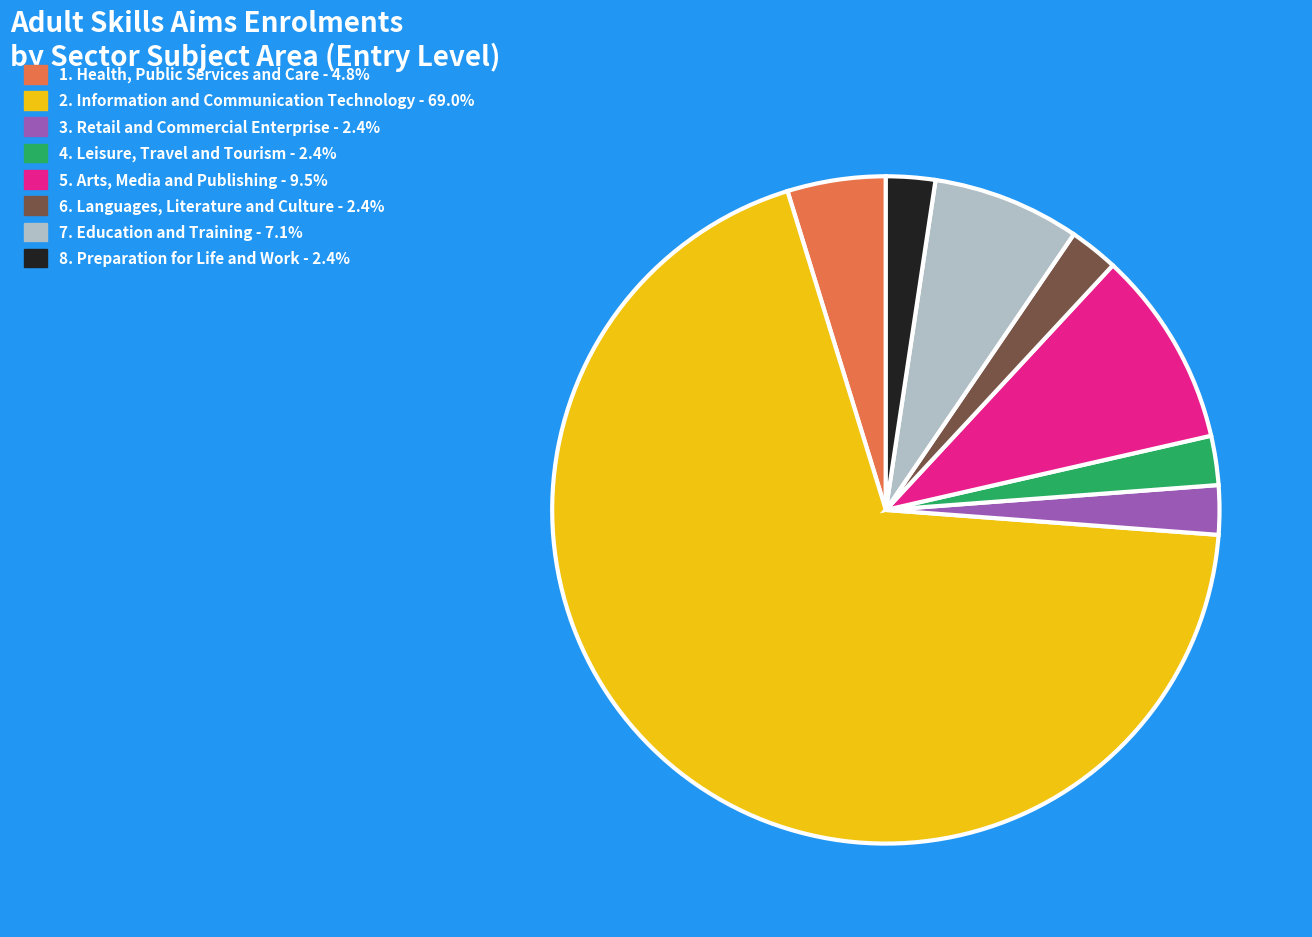

Is there any slice that represents more than half of the pie?

Yes